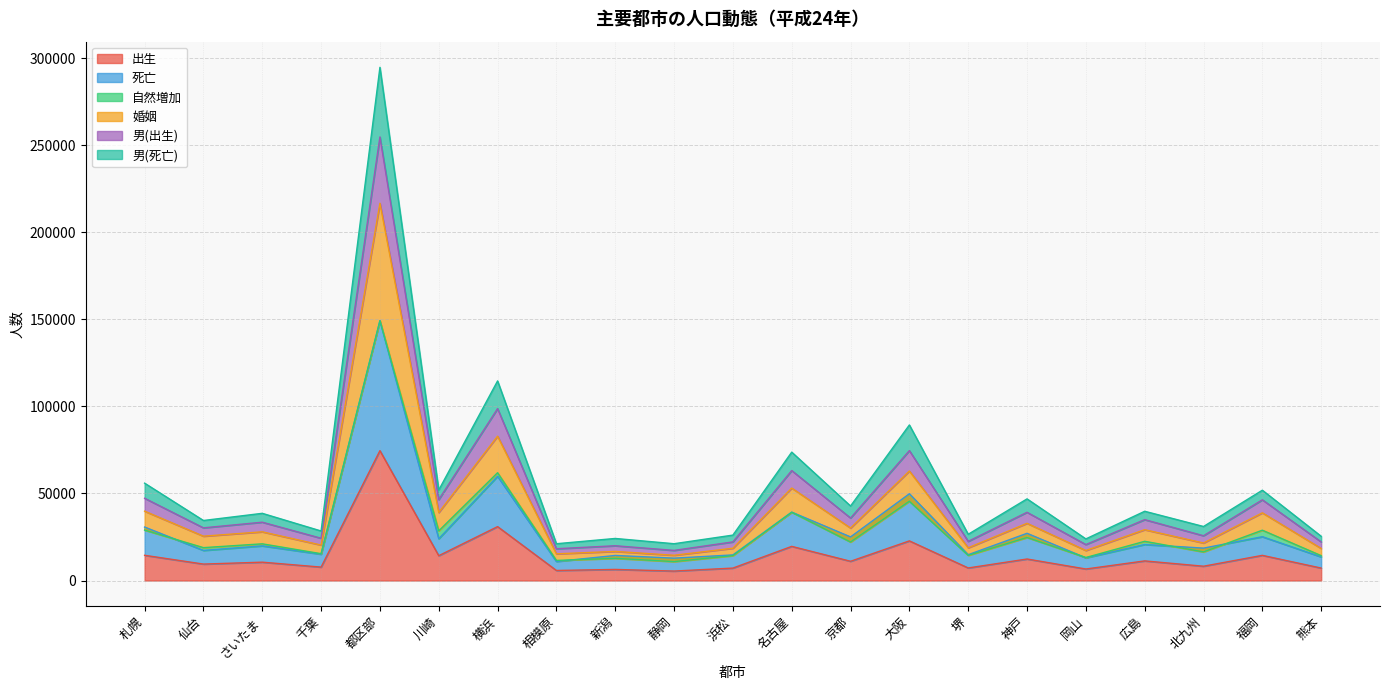

At how many categories does at least one series exceed 206044?

1